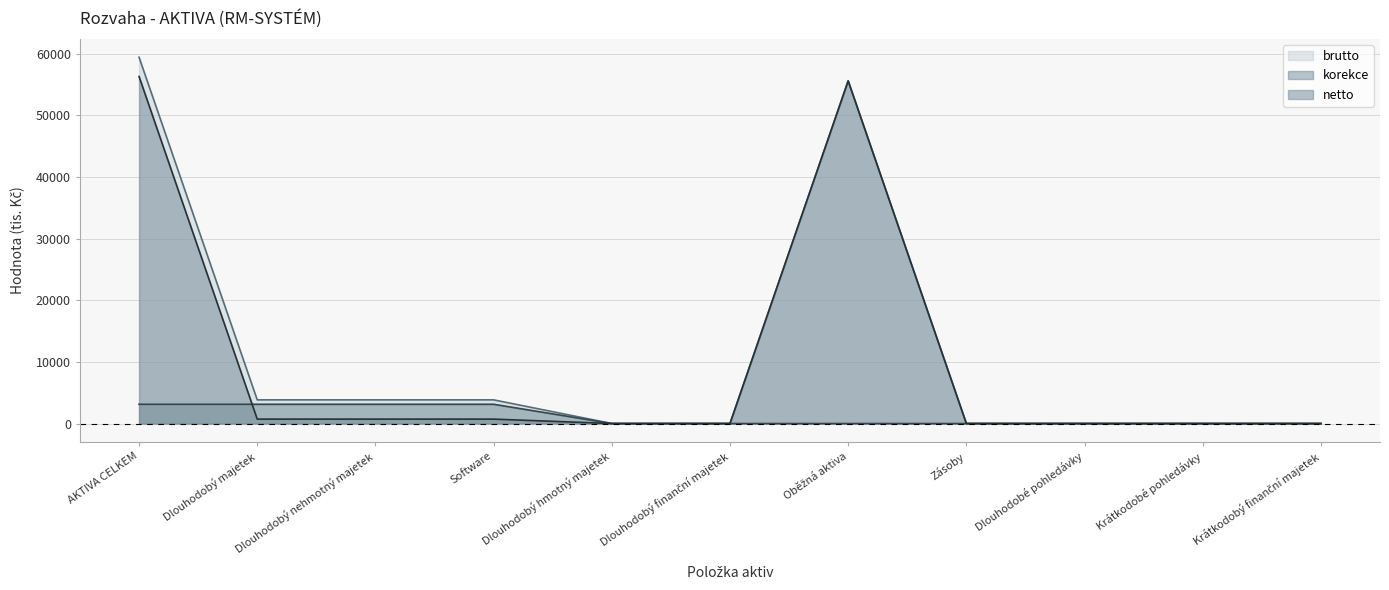

At how many categories does at least one series exceed 22422?

2